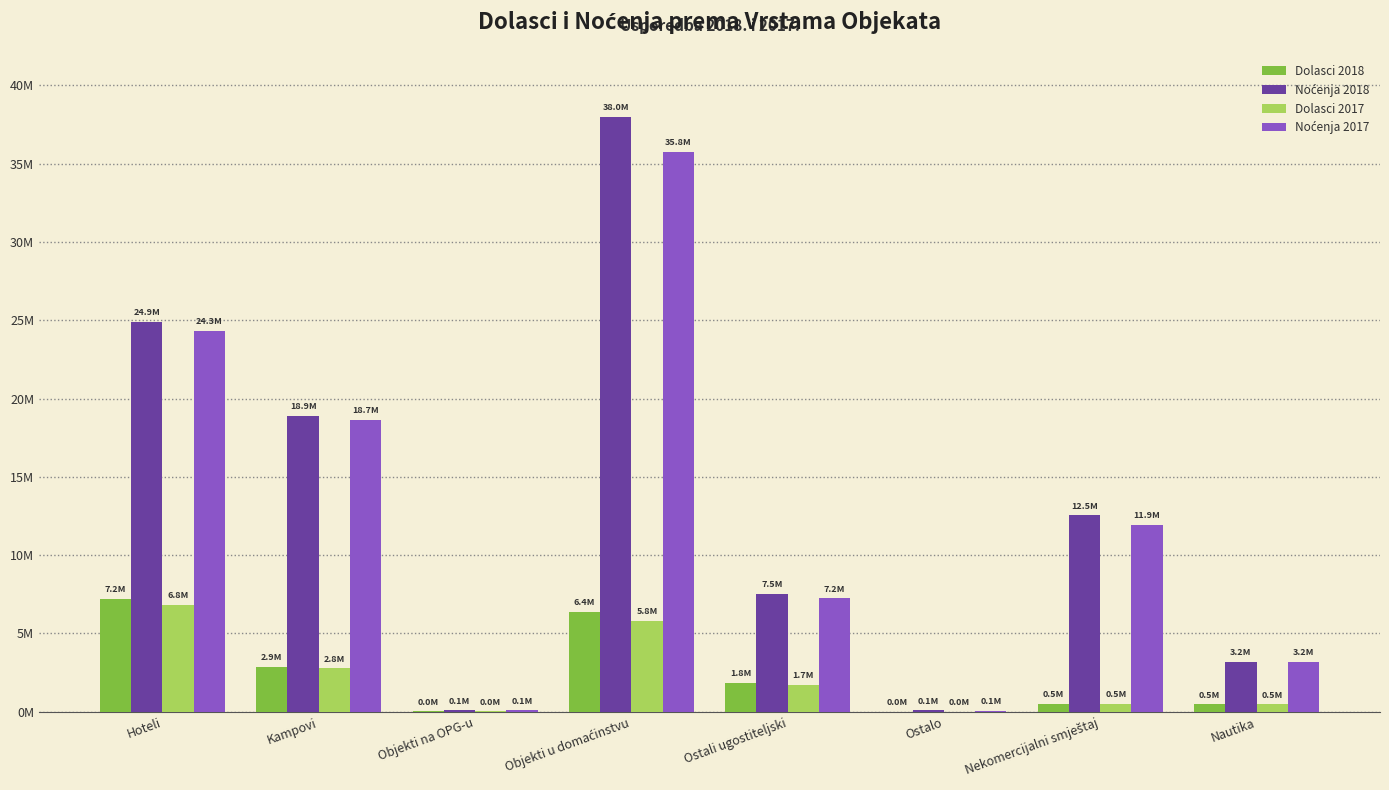

The Dolasci 2018 series shows 516107 at Nekomercijalni smještaj. True or false?

True